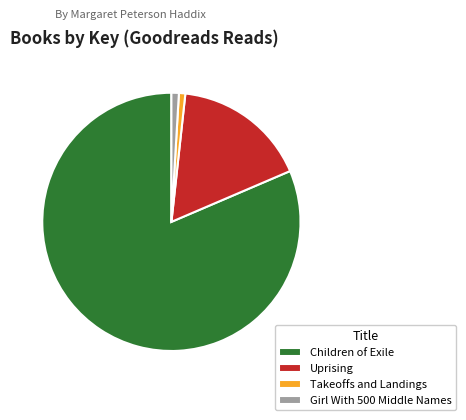

Is it true that Girl With 500 Middle Names is 1% of the pie?

True